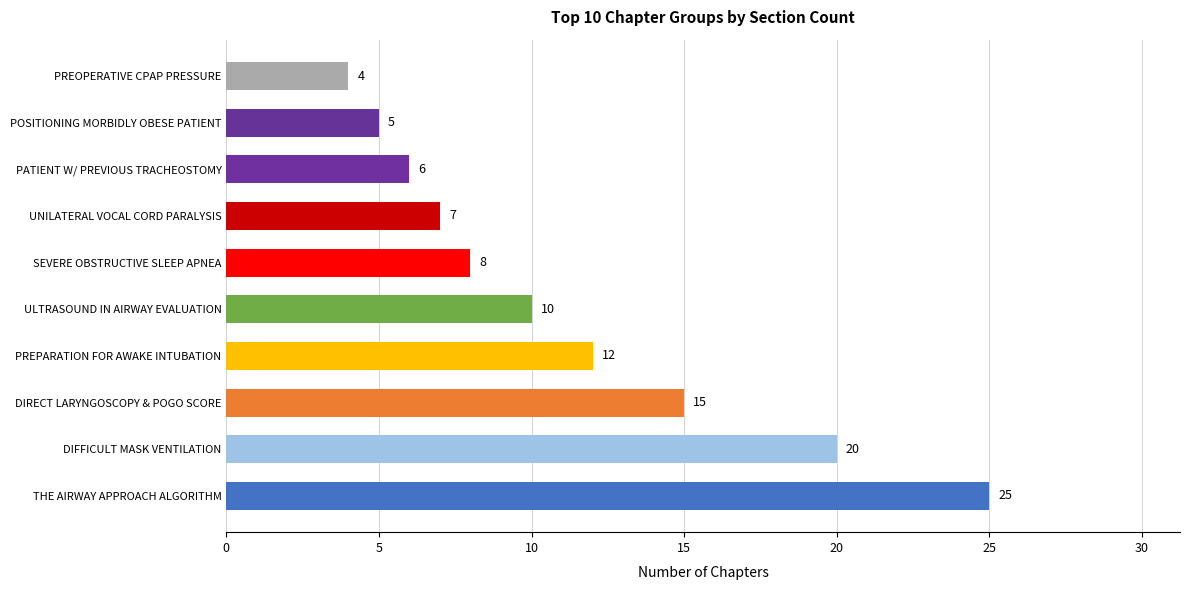

What is the average value?

11